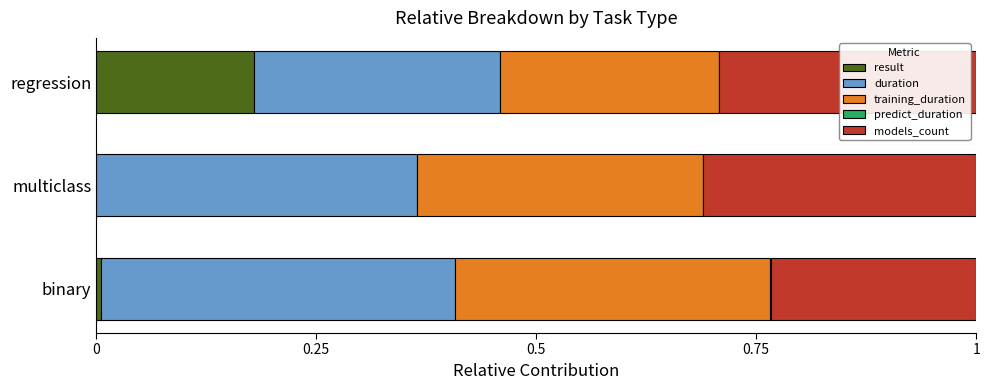

What is the total value across all series at regression?

1.0